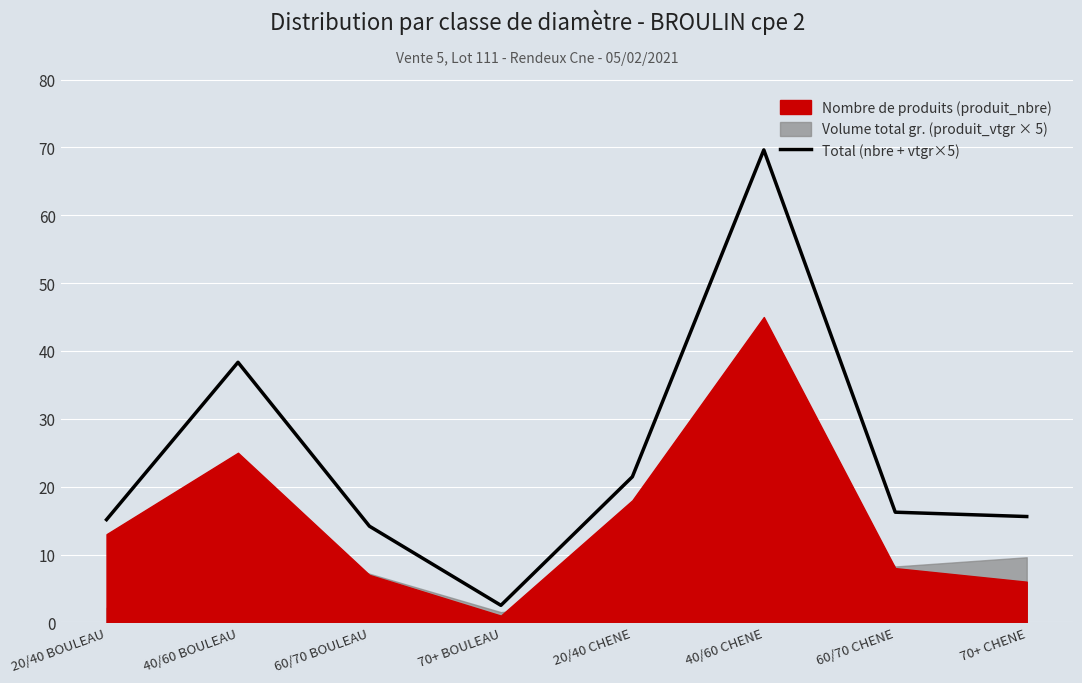

Where is the first local maximum?

40/60 BOULEAU